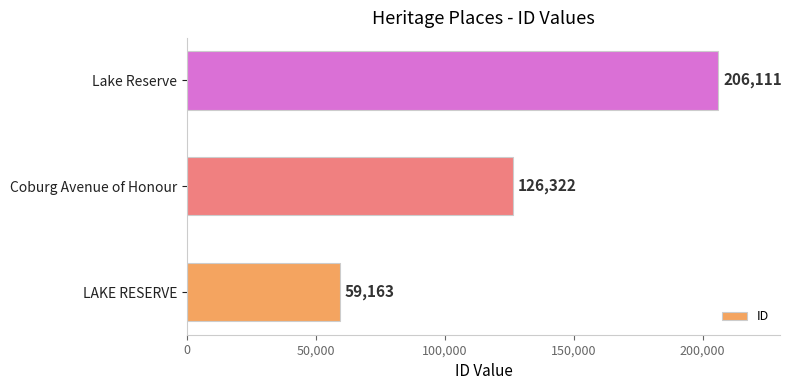

Where is the data nearest to the value 132637?

Coburg Avenue of Honour